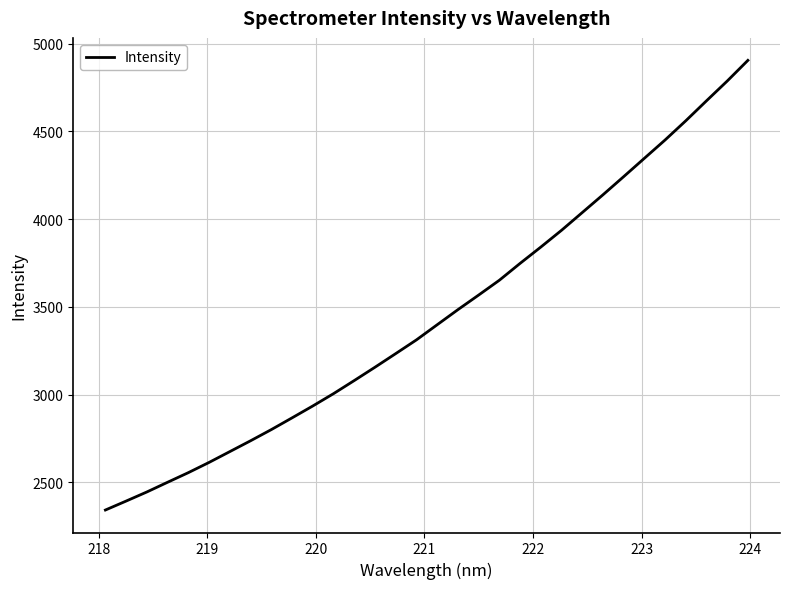

What is the difference between the maximum and minimum values?

2562.4